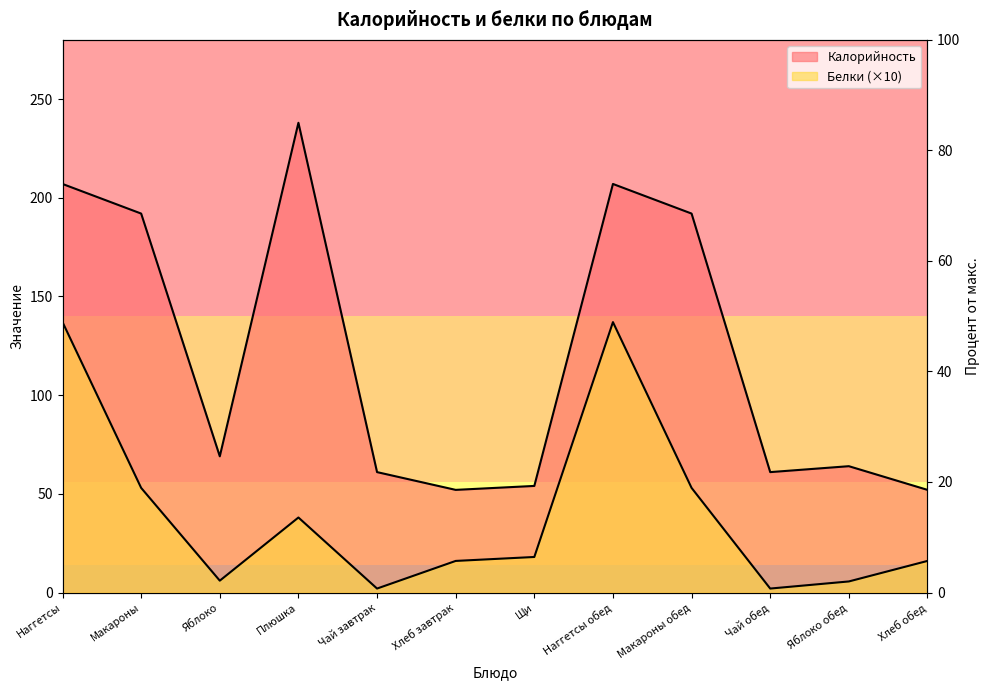

What is the sum of the Калорийность values at Чай обед and Наггетсы обед?

268.0